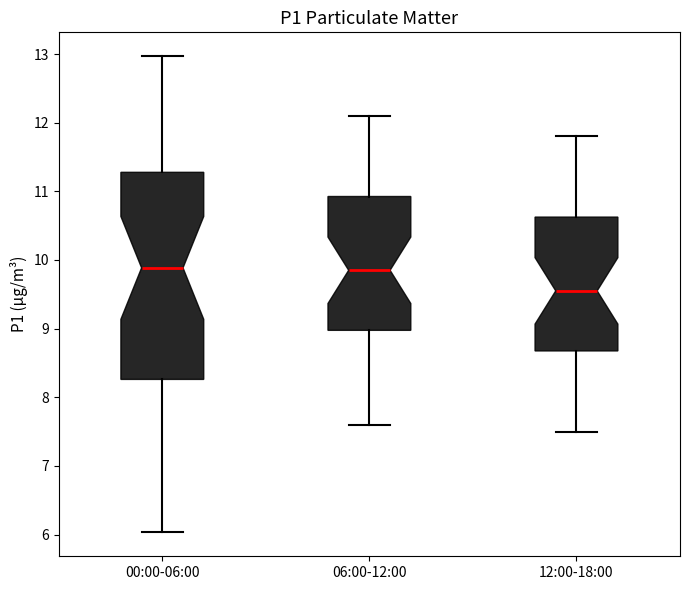

Where does the lower whisker of the box for 06:00-12:00 end on the y-axis? The values are not printed on the chart, so give them approximately, as read against the axis.

7.6